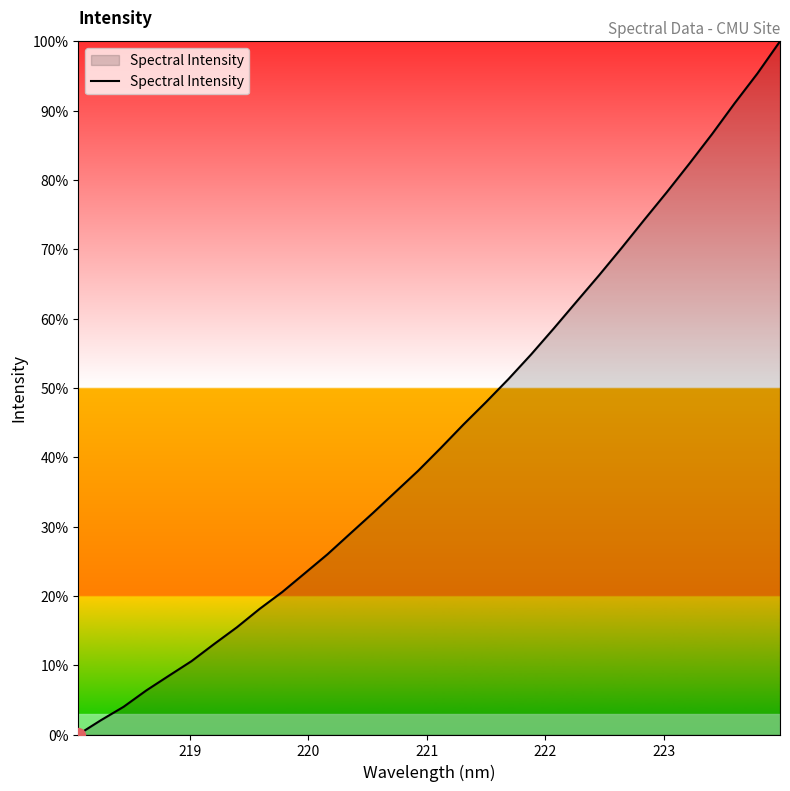

What is the greatest value displayed?

100.0